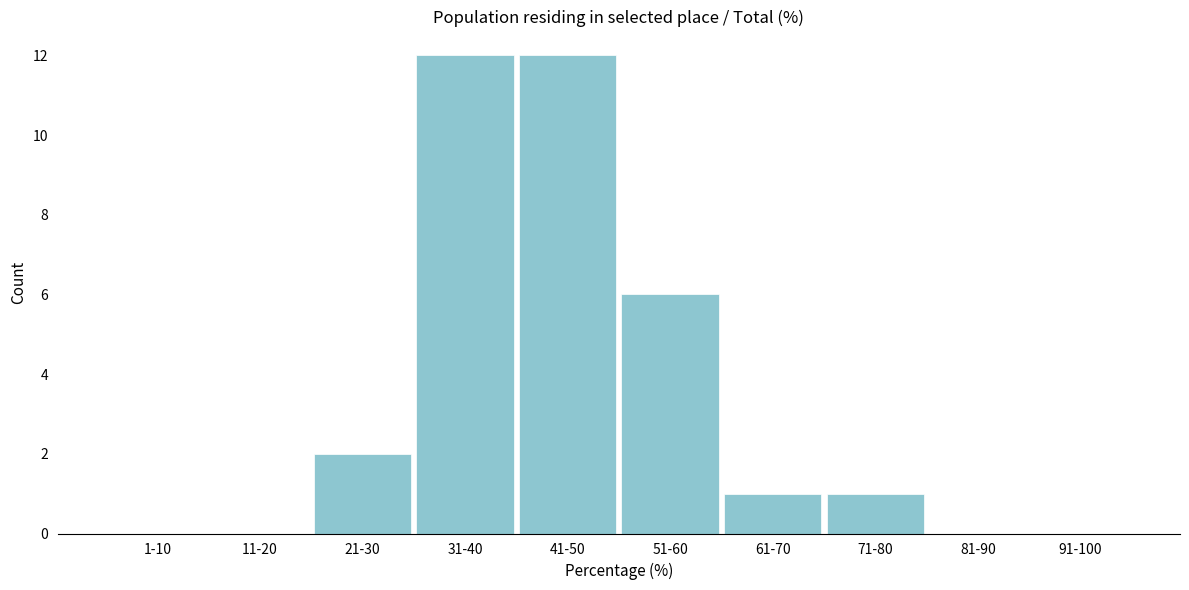

Reading right to left, transcribe all the data shown in this chart.

91-100=0	81-90=0	71-80=1	61-70=1	51-60=6	41-50=12	31-40=12	21-30=2	11-20=0	1-10=0